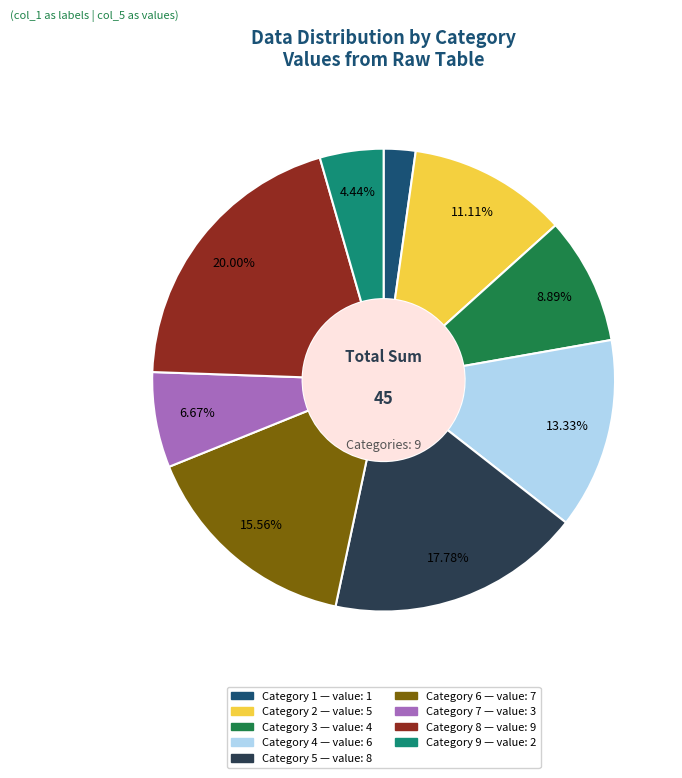

Is there any slice that represents more than half of the pie?

No